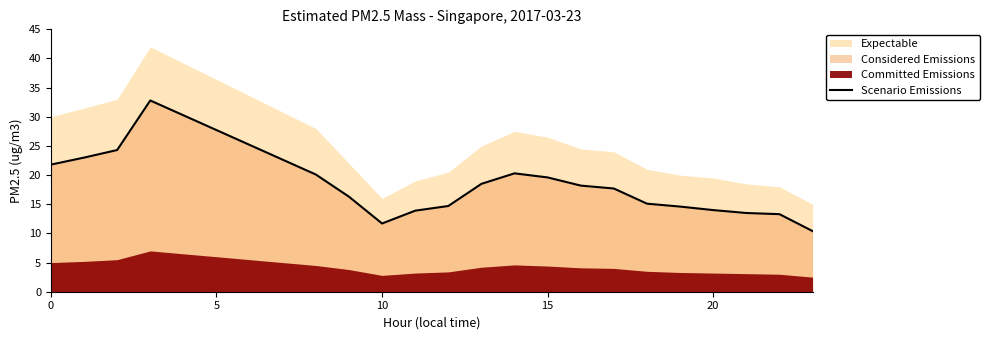

What is the maximum value for Scenario Emissions?

32.8